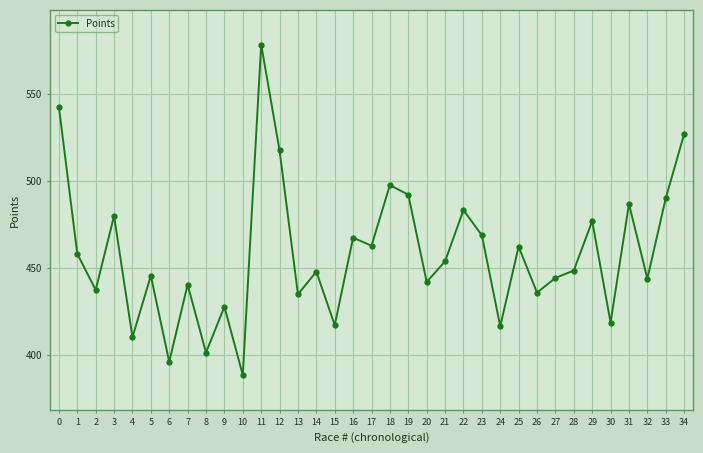

At which category does the data reach its first local valley?

2